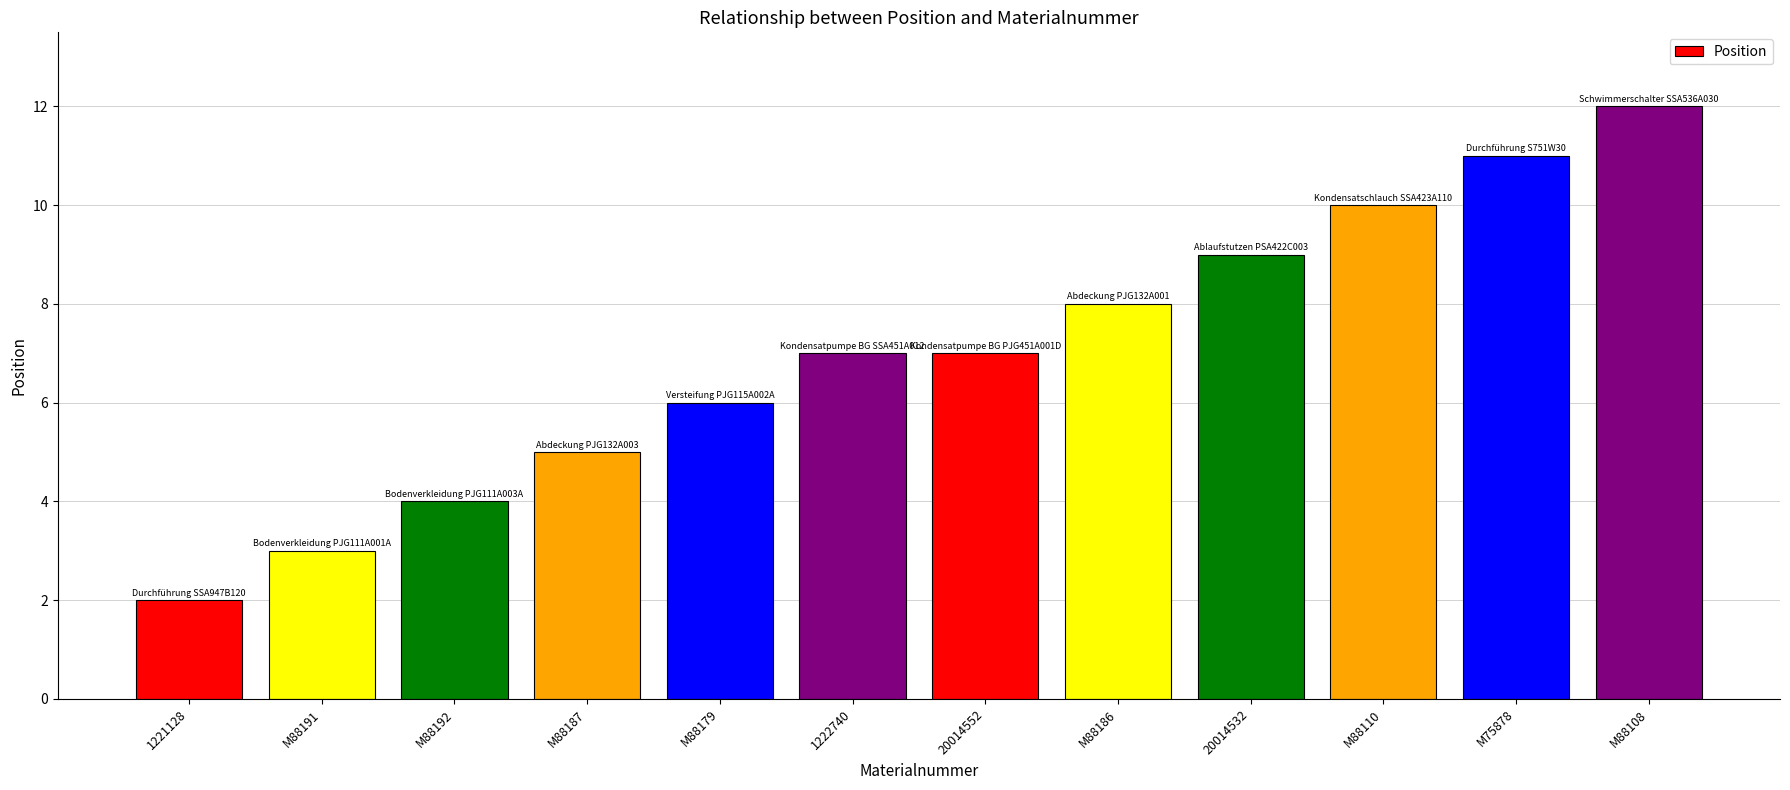

What is the smallest value displayed?

2